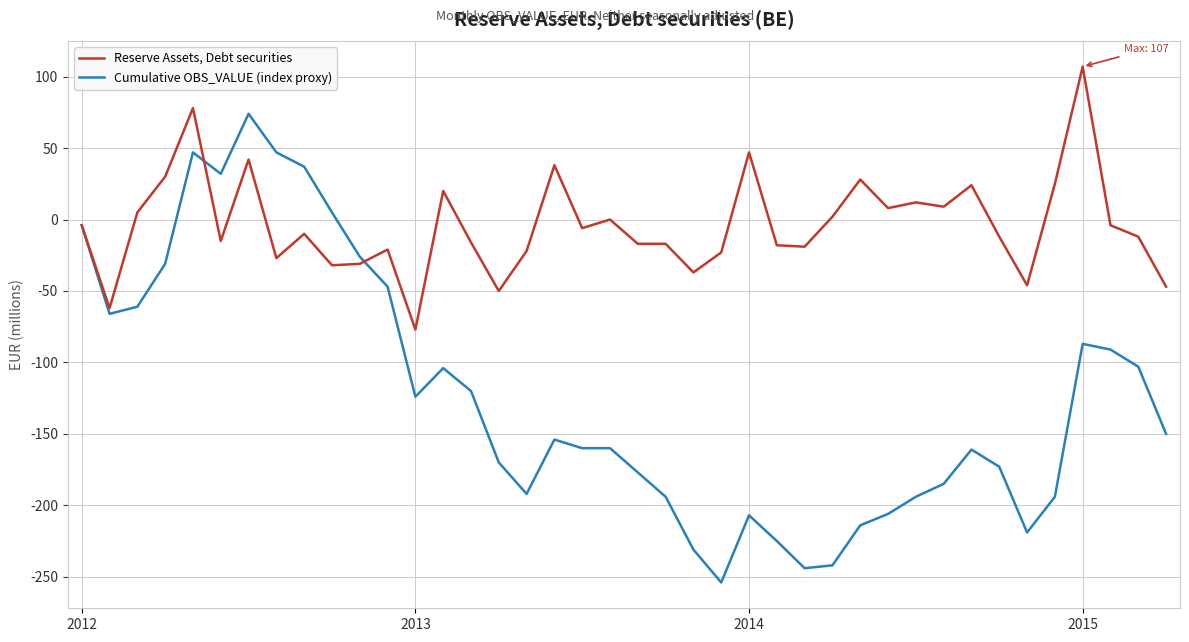

What is the smallest value displayed?

-254